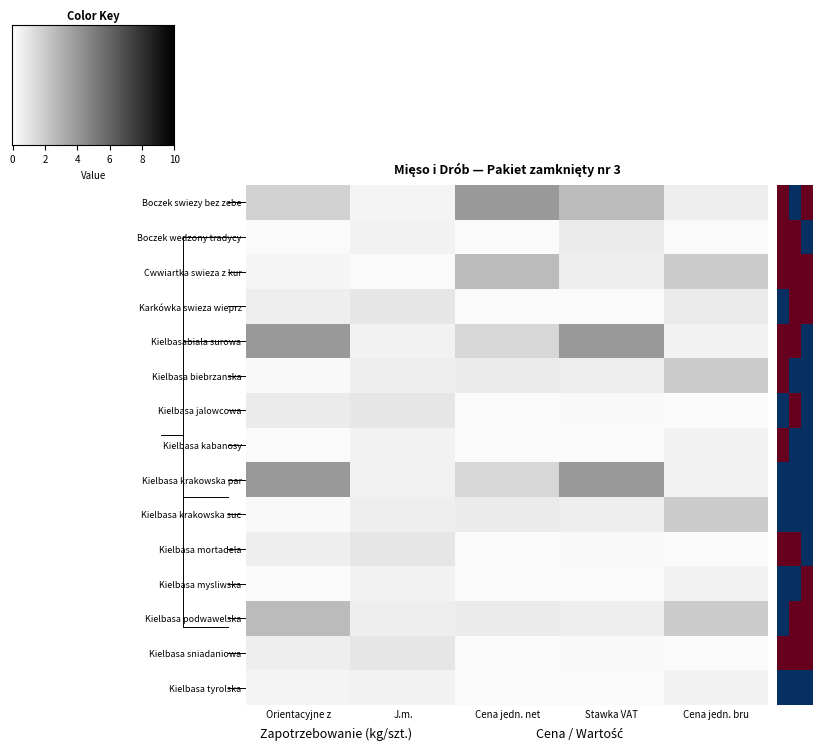

What is the difference between the highest and lowest values at 0?

1